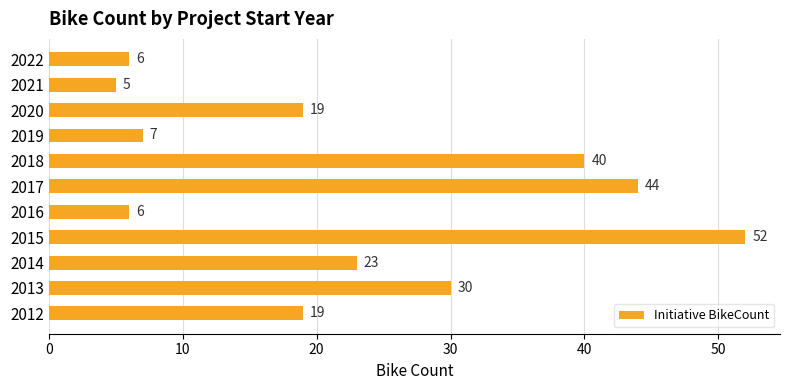

How many bars are there in total?

11